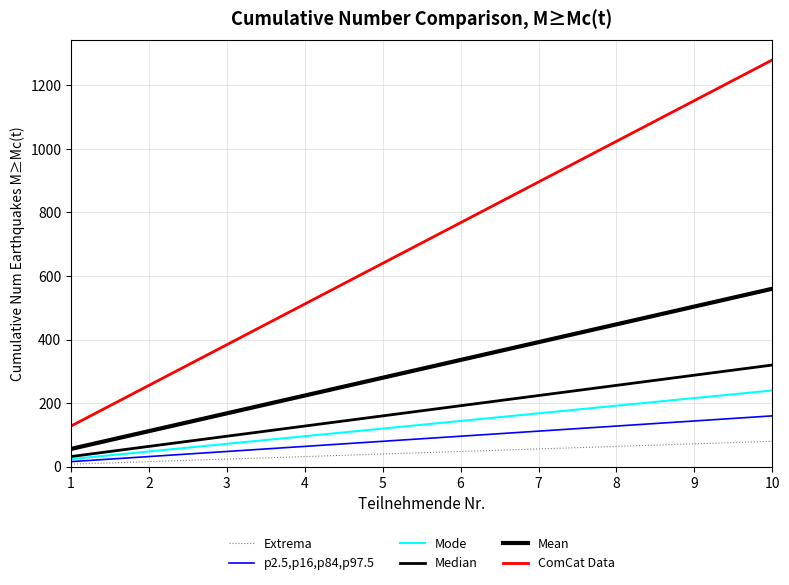

How many lines are shown in the chart?

6